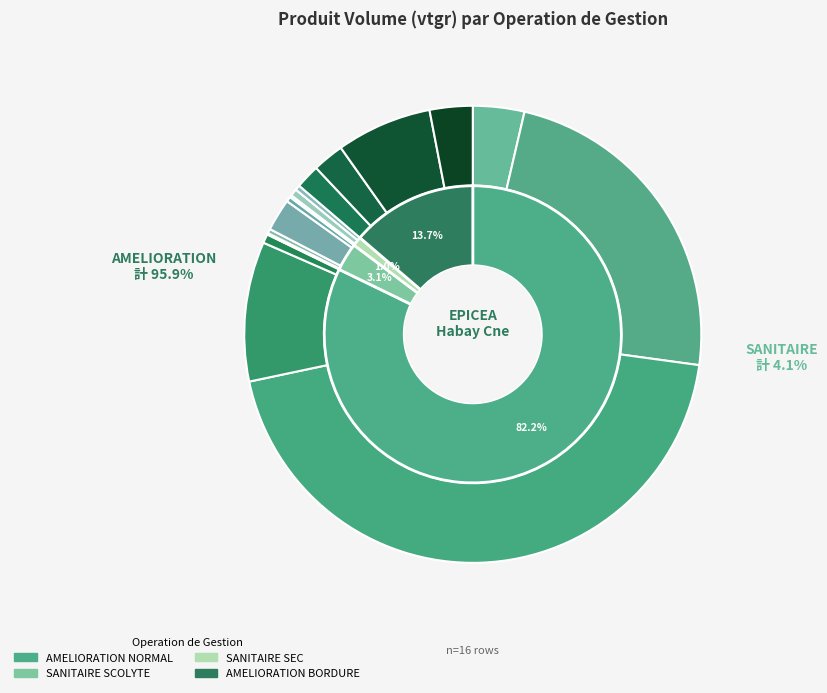

Count the number of slices in the pie.

16